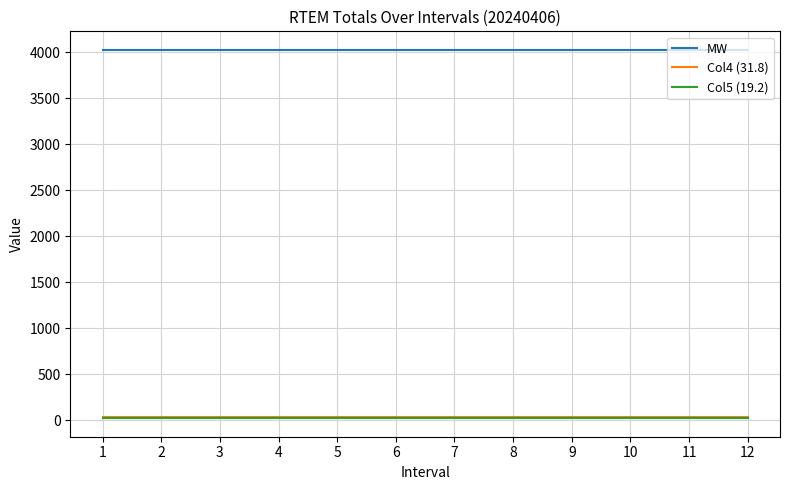

What is the approximate value of Col4 (31.8) at 5?

31.8